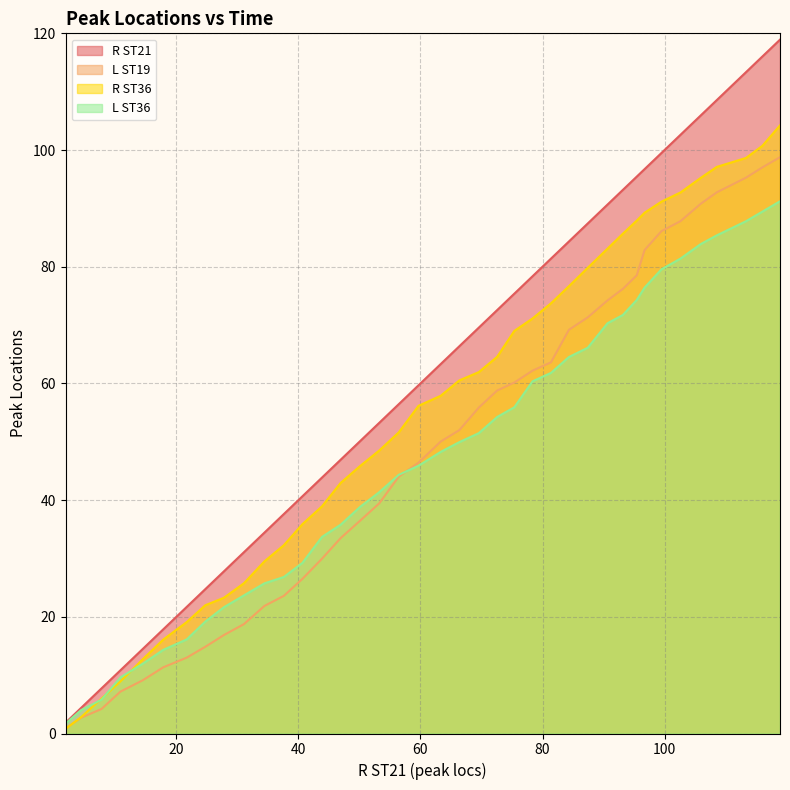

What is the greatest value displayed?

118.9